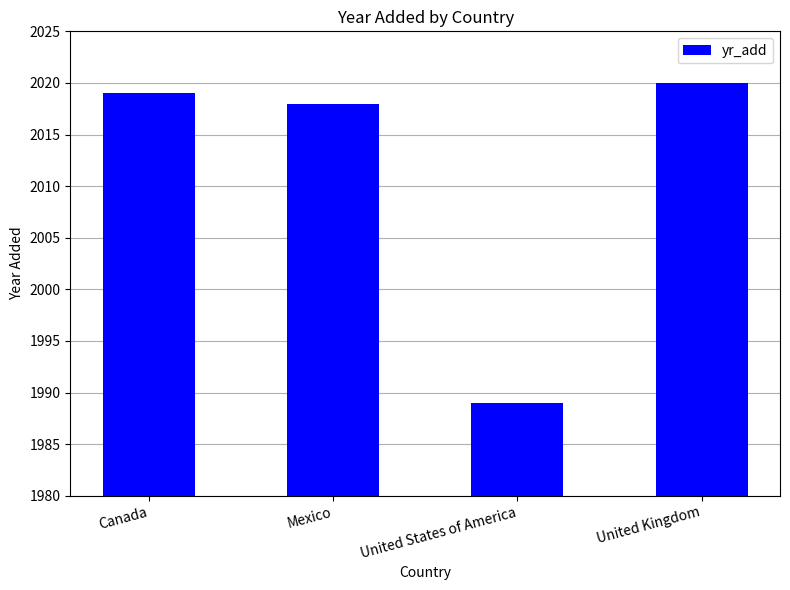

Which label corresponds to the smallest value in the chart?

United States of America